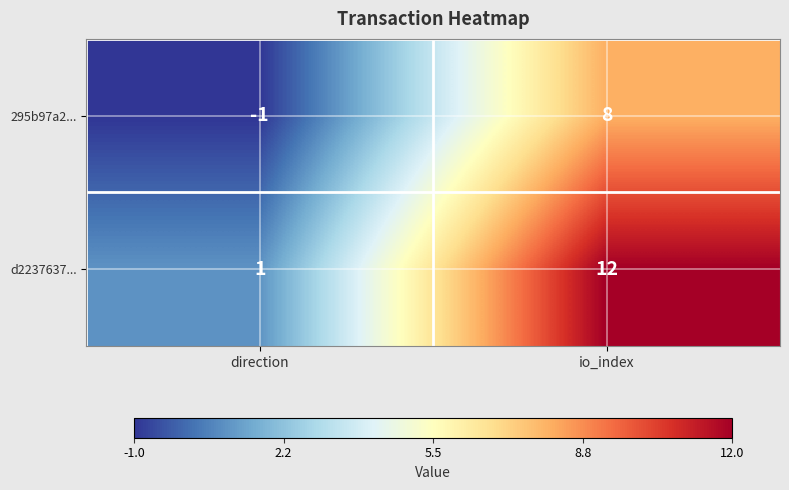

Where is 295b97a2... nearest to the value 3?

direction